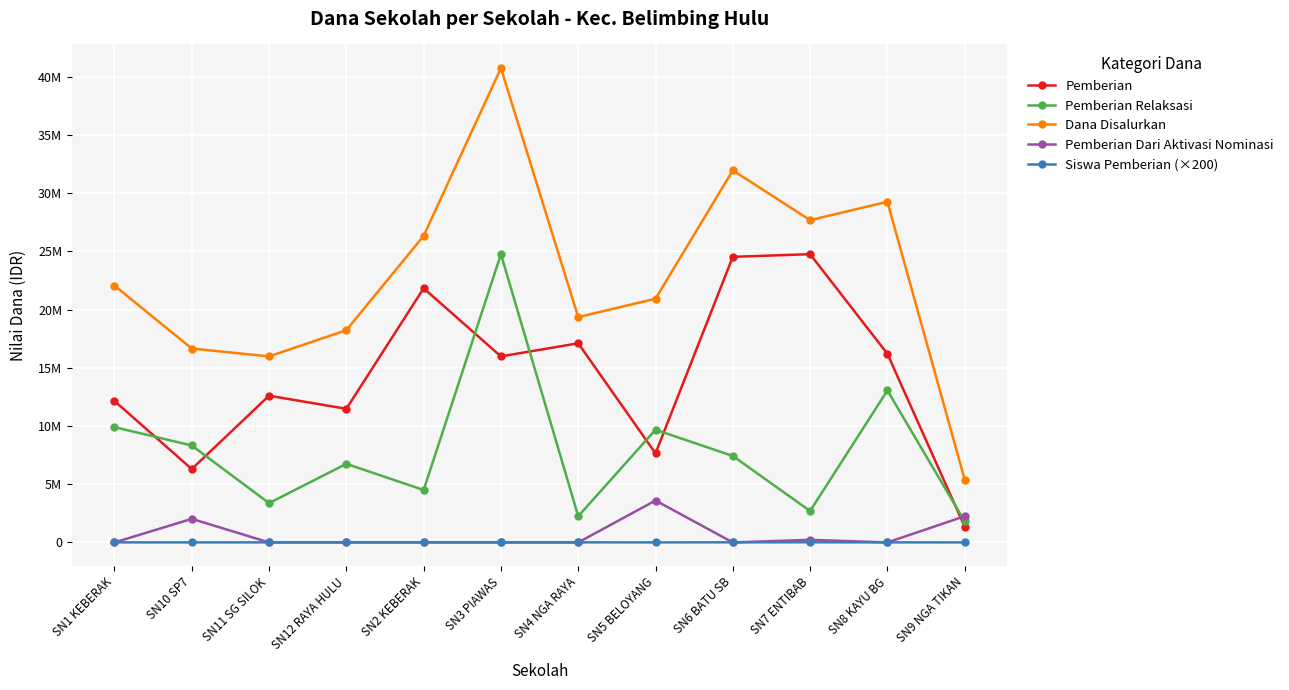

True or false: Dana Disalurkan and Pemberian Dari Aktivasi Nominasi cross at least once.

False